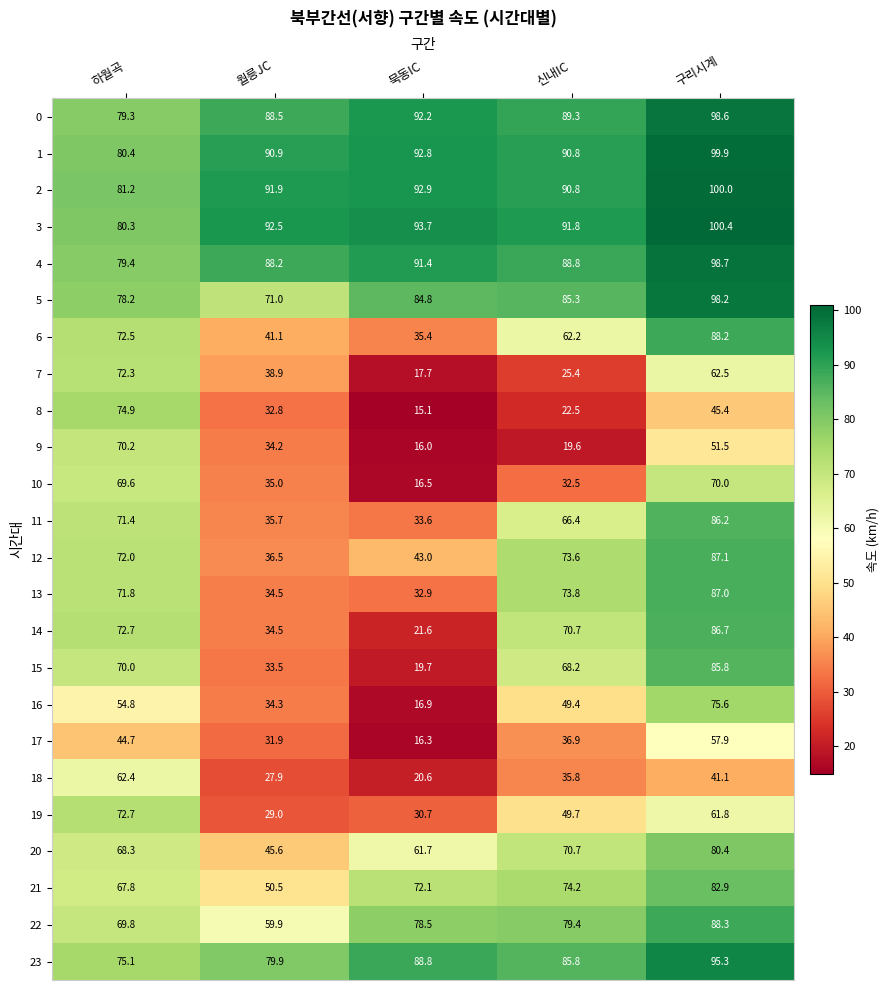

What is the spread (max minus min) of values at 하월곡?

36.5